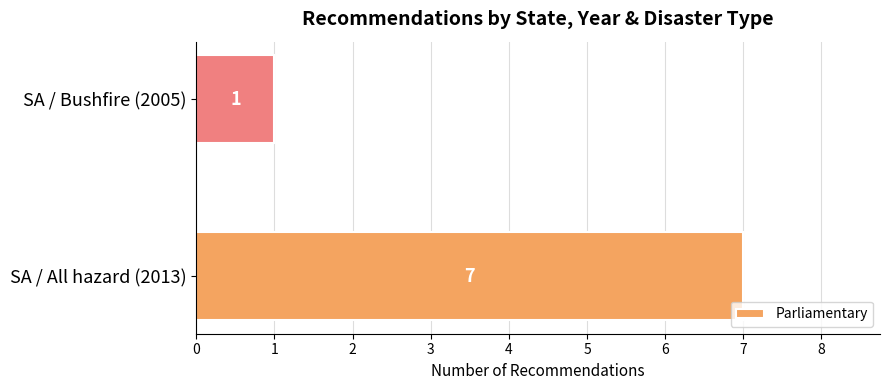

The chart shows a value of 0 at SA / Bushfire (2005). True or false?

False